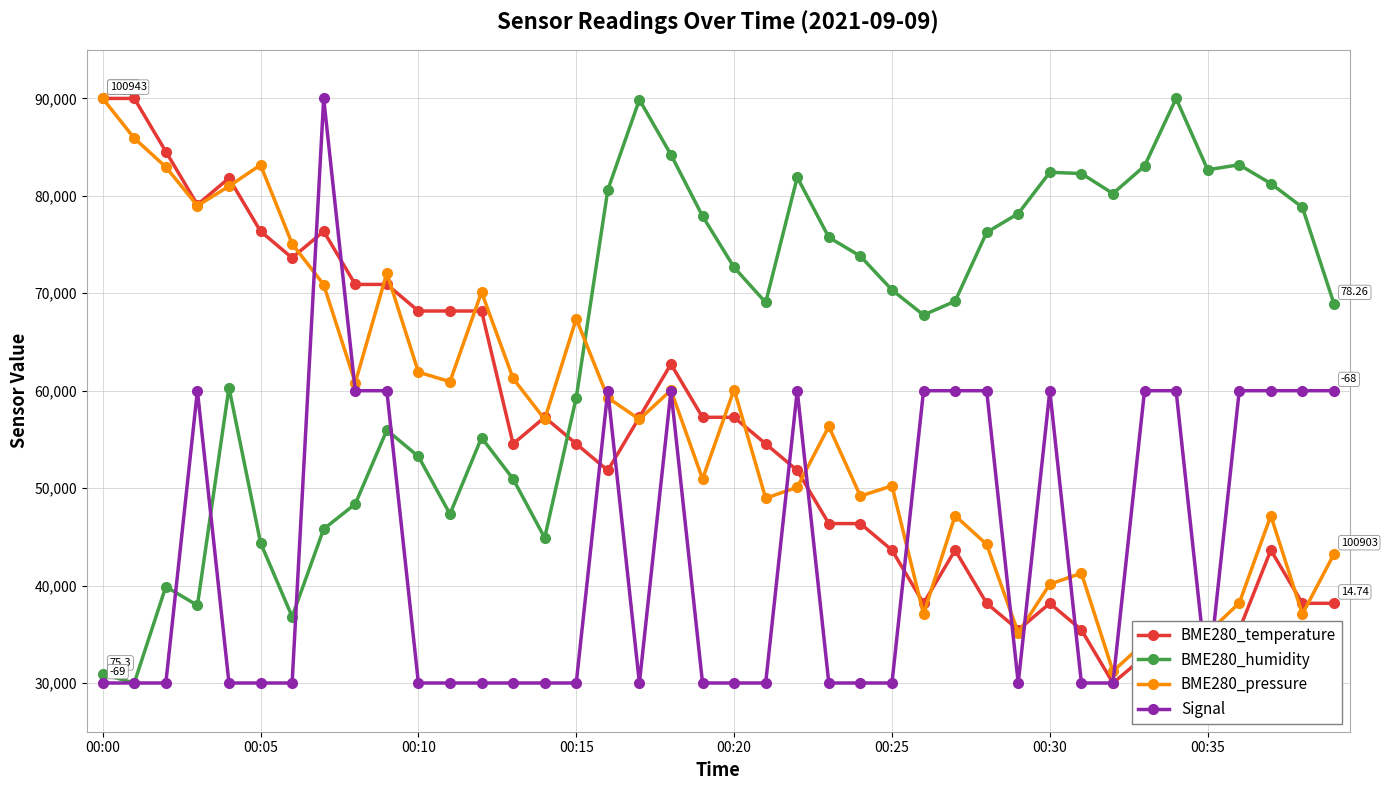

What is the sum of the BME280_pressure values at 26 and 13?

98327.2